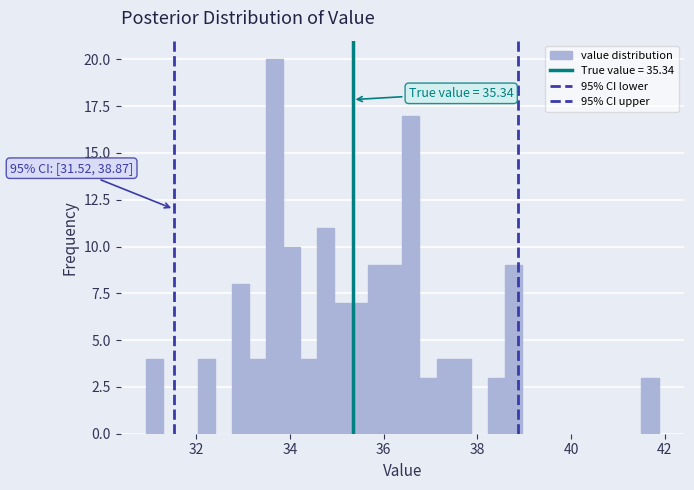

Read against the x-axis, roughly where is the centre of the tallest bar?

33.6